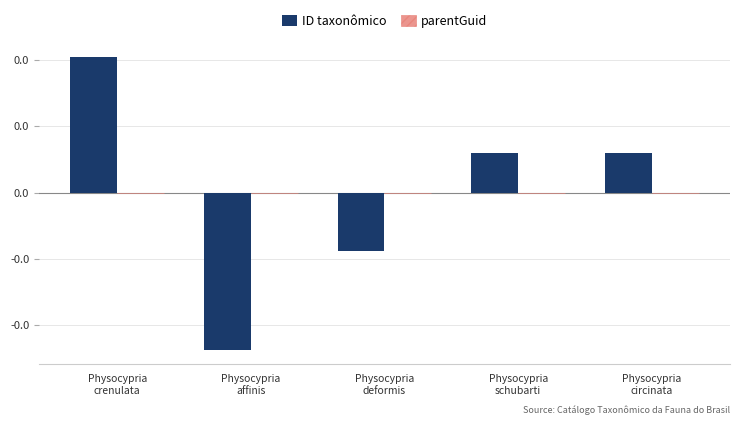

Are the bars horizontal?

No